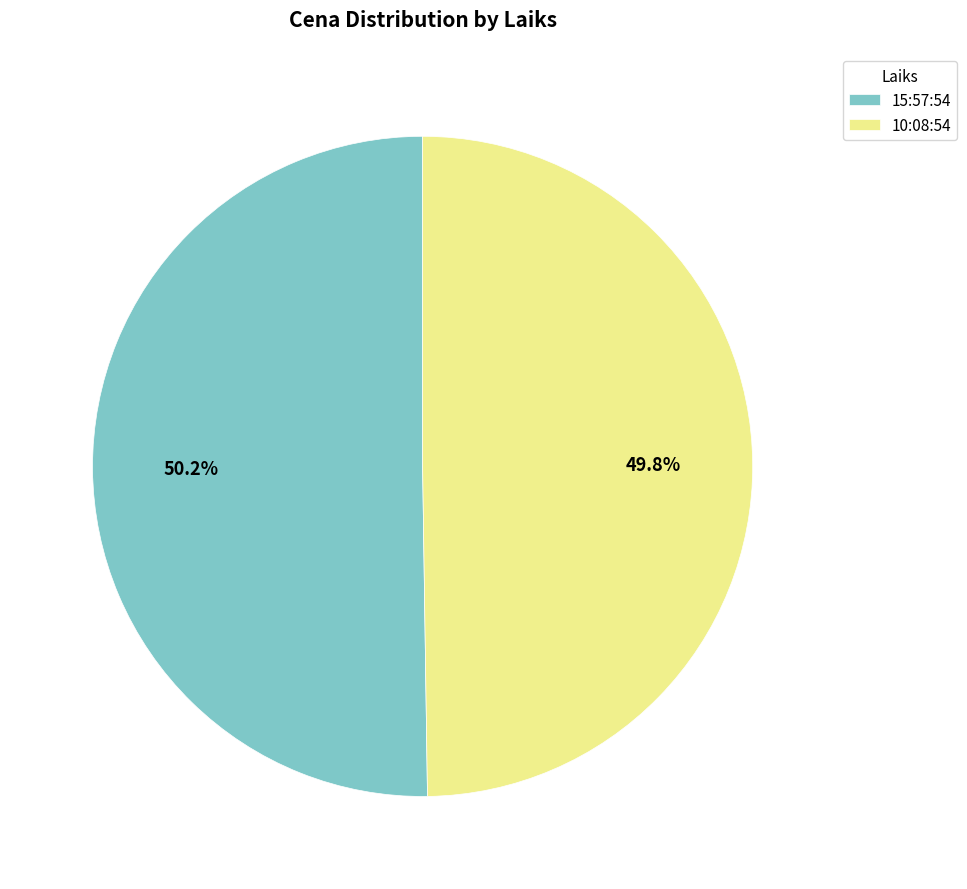

Count the number of slices in the pie.

2